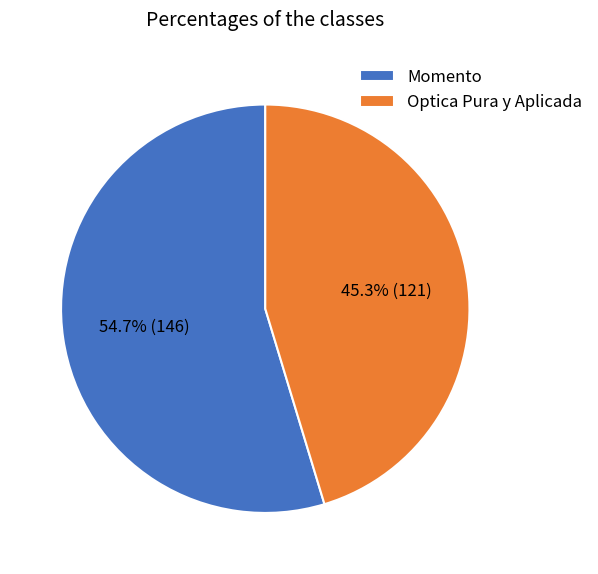

To the nearest percent, what percentage of the pie is Optica Pura y Aplicada?

45%